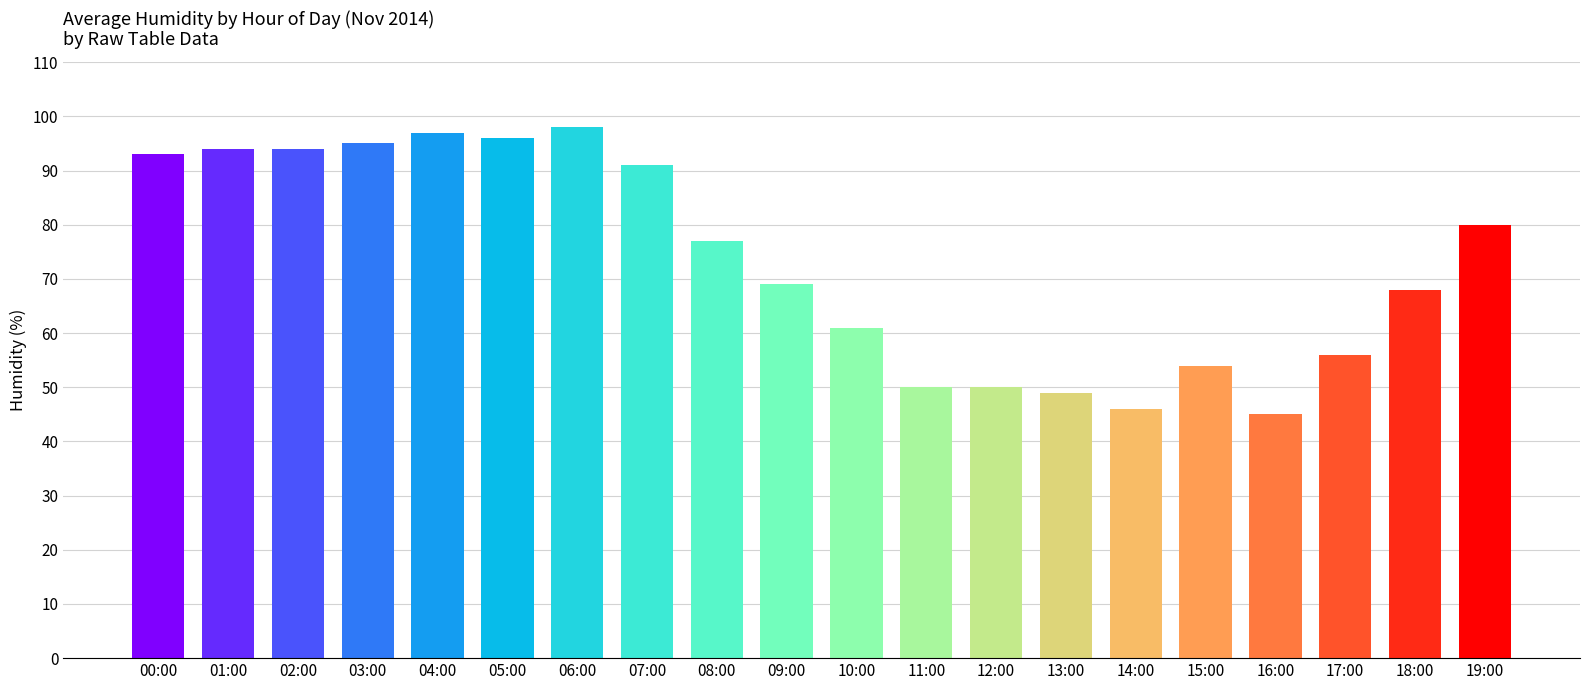

What is the difference between the values at 02:00 and 04:00?

3